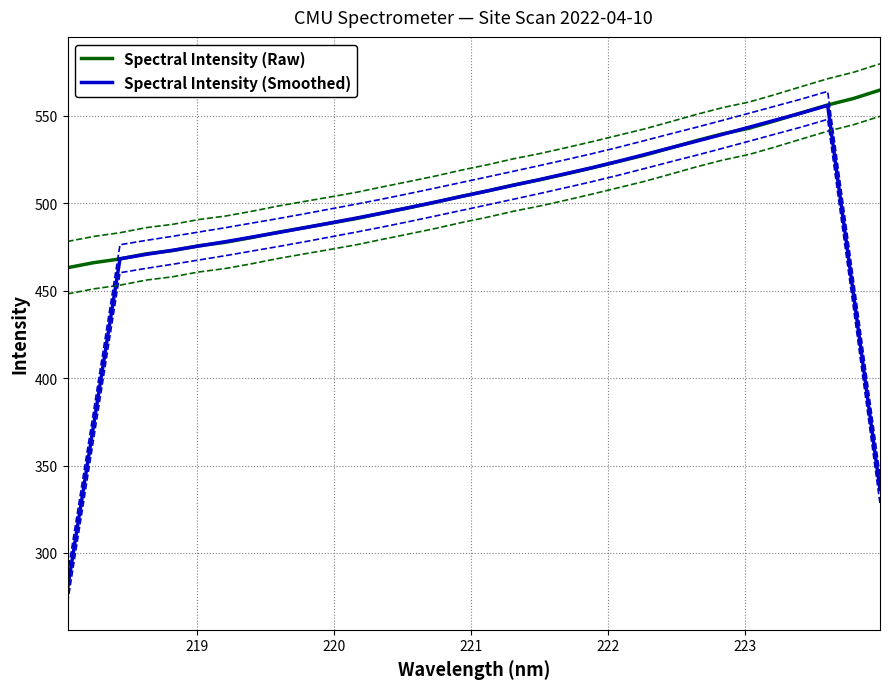

What is the highest value of the Spectral Intensity (Smoothed) series?

556.0